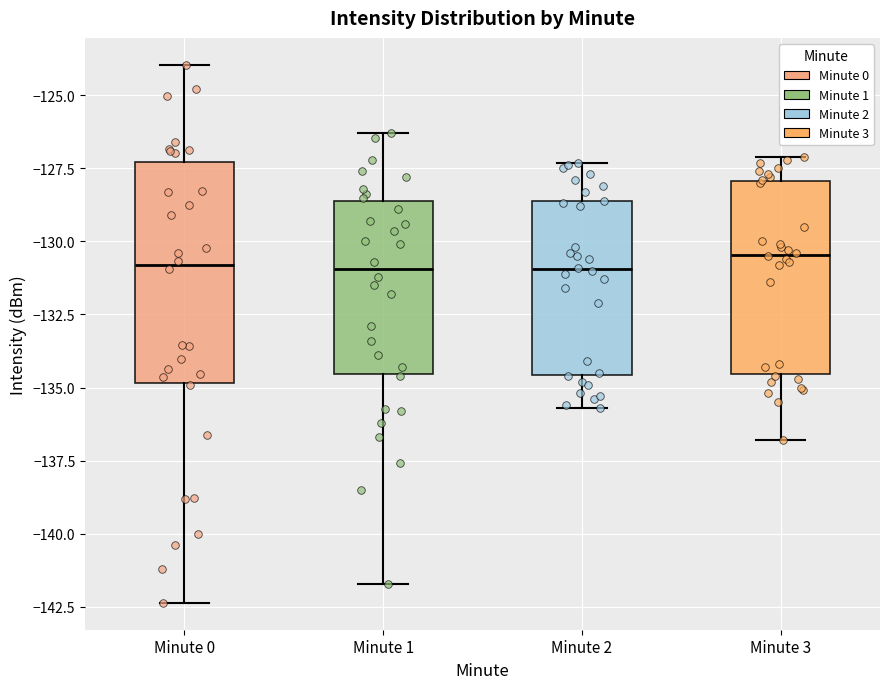

Reading left to right, read every box against the y-axis: the position of its median line, the range the box covers, and the ends of its whiskers. The values are not printed on the chart, so give them approximately, as read against the axis.

Minute 0: median -131.0, box -135.0 to -127.5, whiskers -142.5 to -124.0
Minute 1: median -131.0, box -134.5 to -128.5, whiskers -141.5 to -126.5
Minute 2: median -131.0, box -134.5 to -128.5, whiskers -135.5 to -127.5
Minute 3: median -130.5, box -134.5 to -128.0, whiskers -137.0 to -127.0